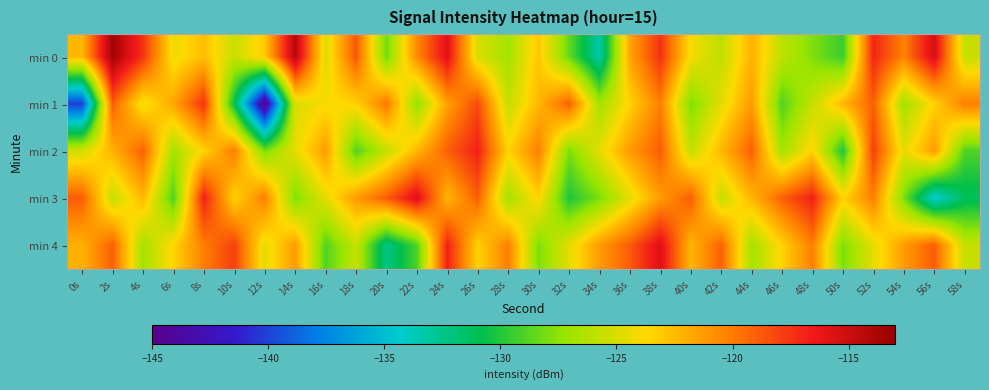

List the series in order of their peak value, highest first.

min 0, min 3, min 4, min 2, min 1